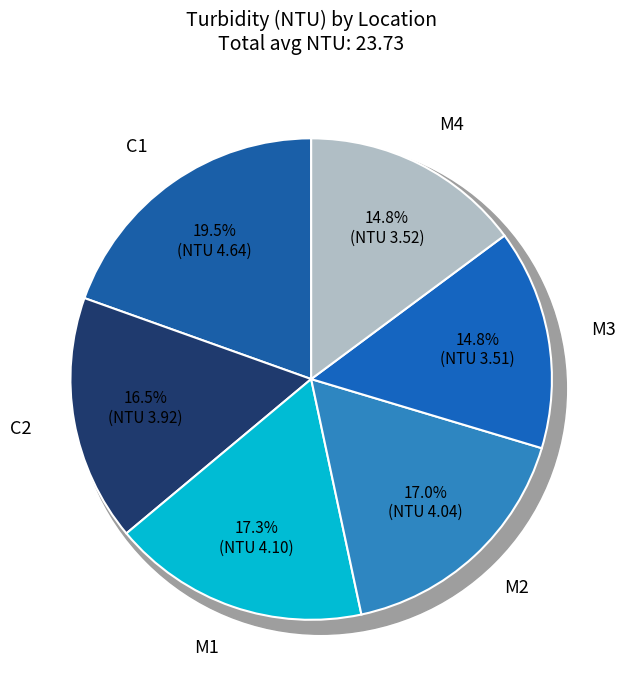

To the nearest percent, what is the average slice percentage?

17%